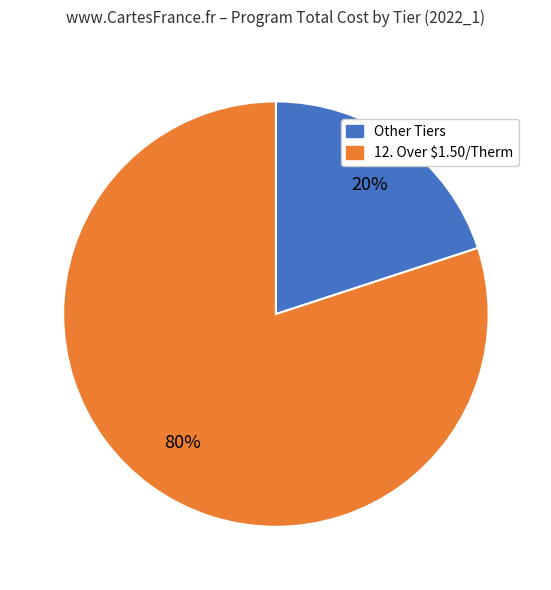

How many slices are in this pie chart?

2